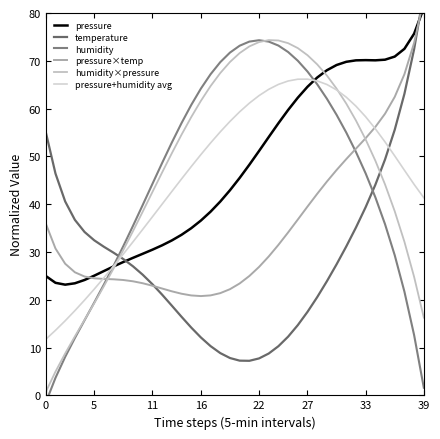

Which series changed the most between 13 and 36?

pressure×temp